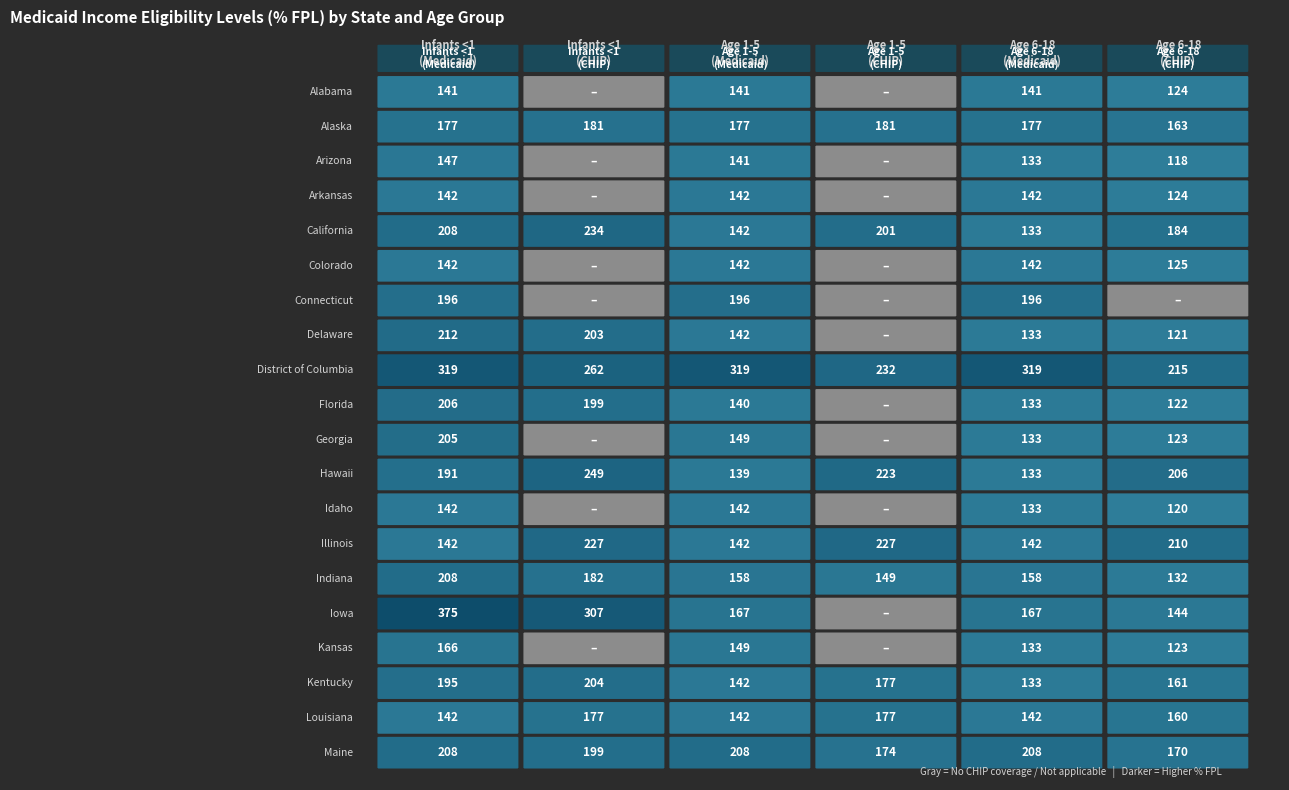

What value does the Arkansas series have at California, to the nearest 10?

140